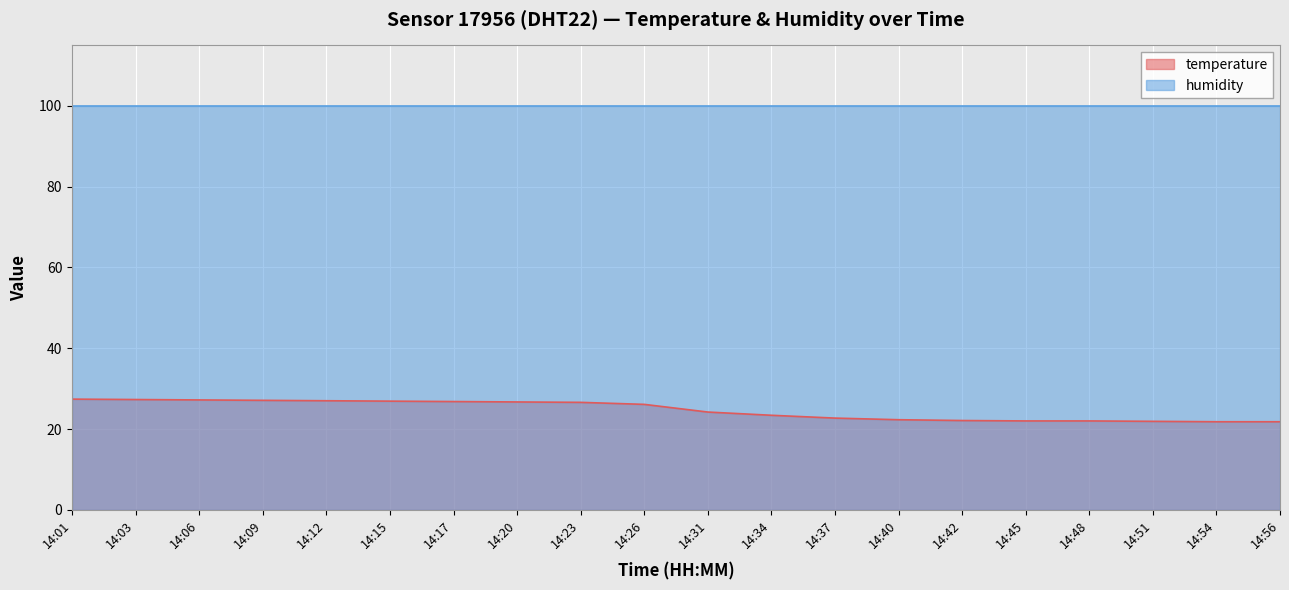

How many distinct data groups are displayed?

2